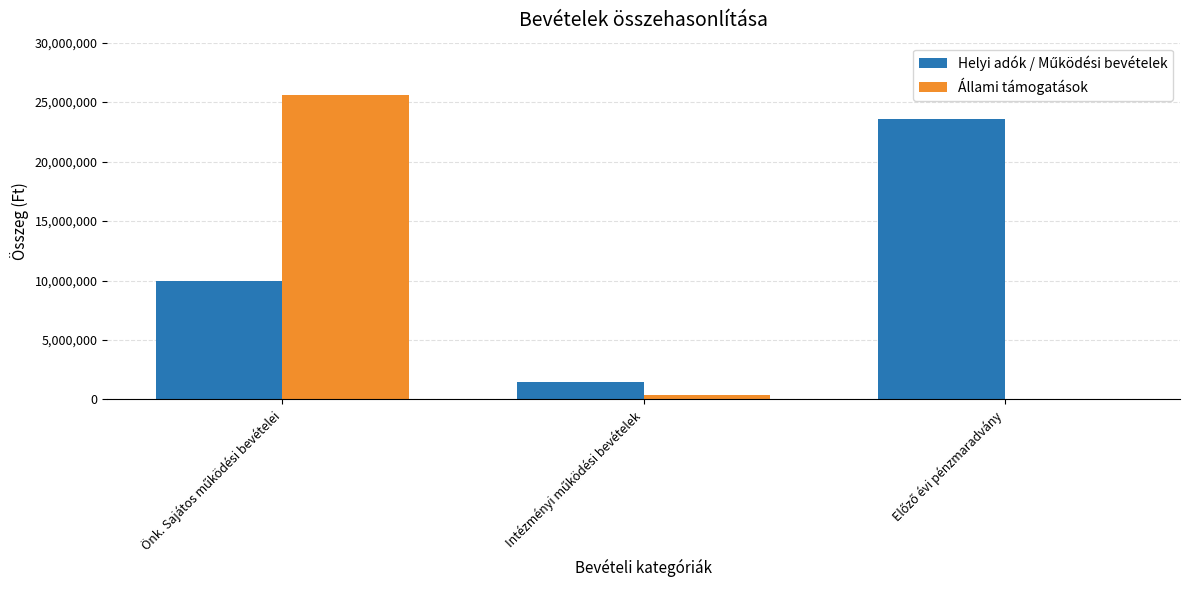

How many series are shown in this chart?

2